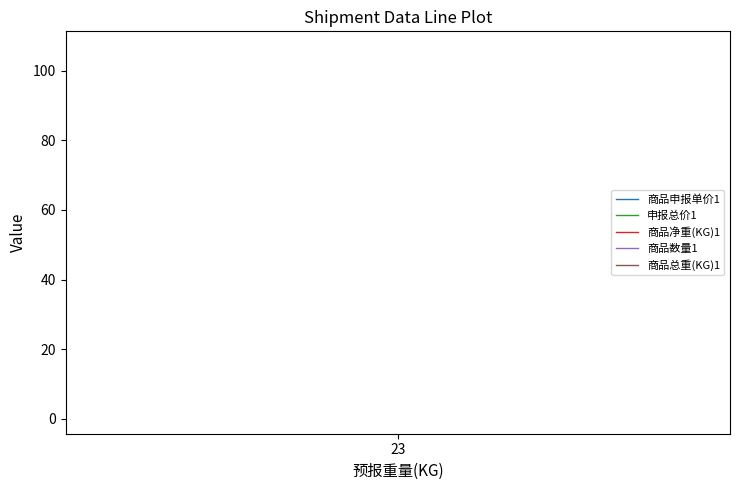

Which series has the widest spread of values?

商品申报单价1